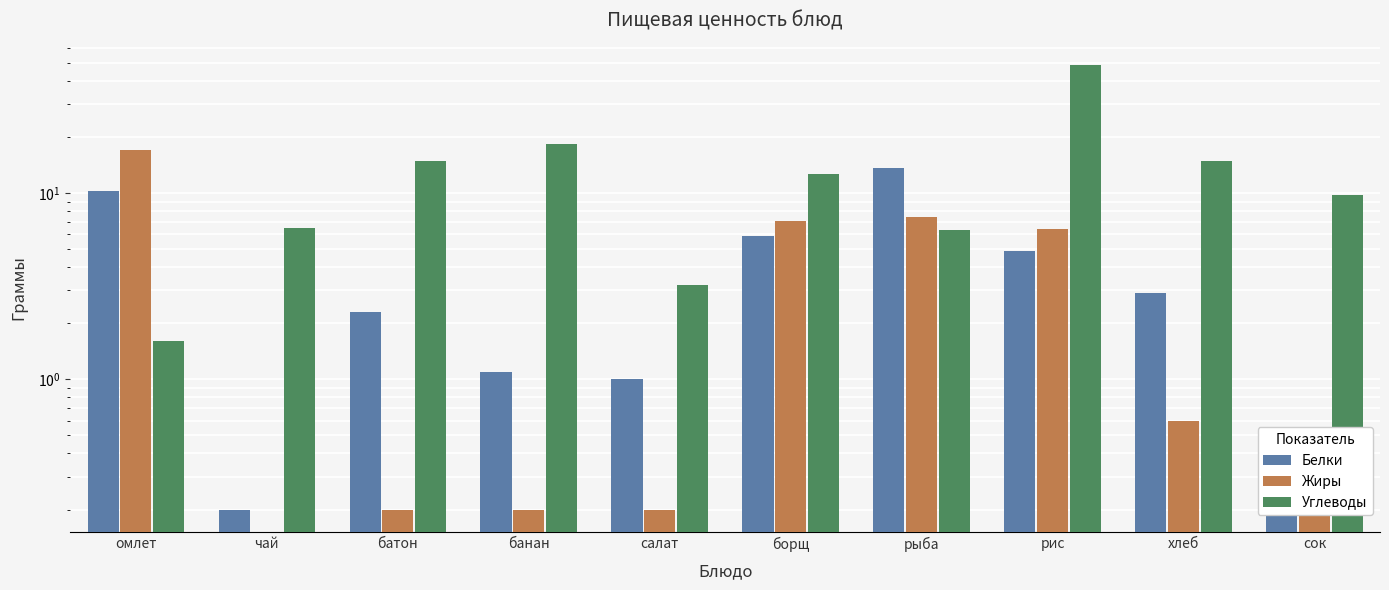

Reading right to left, list all the values displayed in this chart.

Белки: сок=0.4	хлеб=2.9	рис=4.9	рыба=13.7	борщ=5.9	салат=1.0	банан=1.1	батон=2.3	чай=0.2	омлет=10.3
Жиры: сок=0.4	хлеб=0.6	рис=6.4	рыба=7.4	борщ=7.1	салат=0.2	банан=0.2	батон=0.2	чай=0.0	омлет=17.0
Углеводы: сок=9.8	хлеб=14.9	рис=48.7	рыба=6.3	борщ=12.7	салат=3.2	банан=18.4	батон=14.8	чай=6.5	омлет=1.6